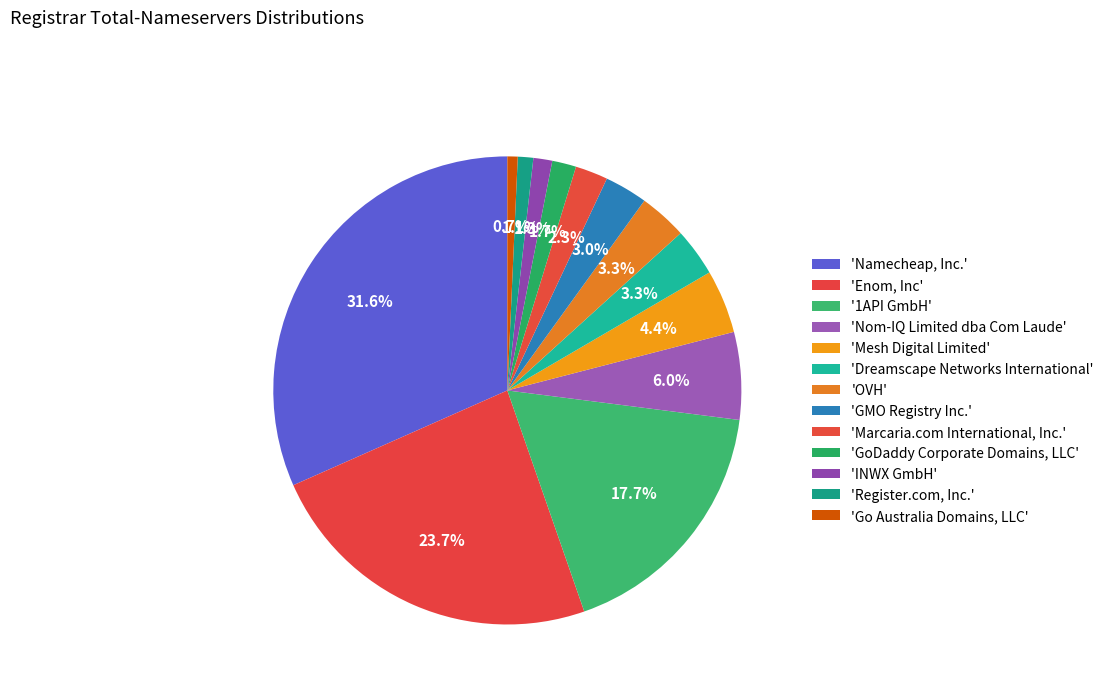

How many segments does this pie chart have?

13